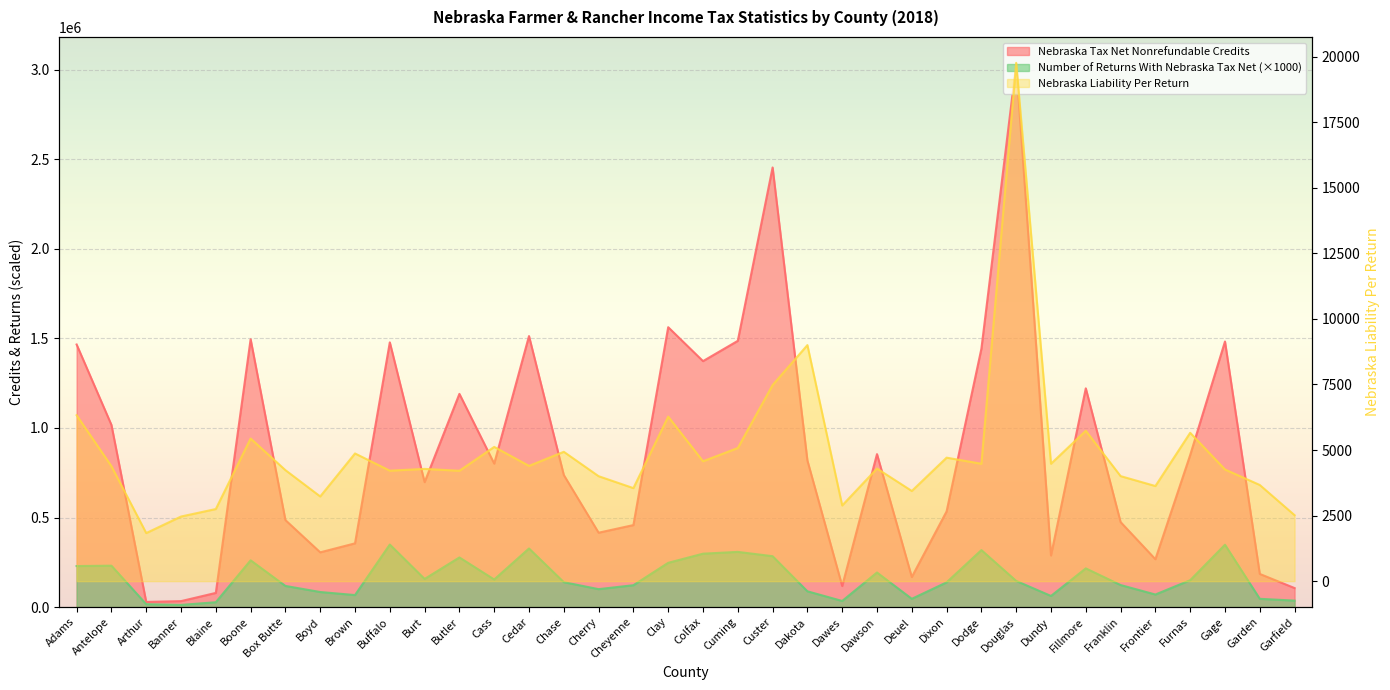

What is the difference between the maximum and minimum values in the Nebraska Tax Net Nonrefundable Credits series?

3002839.0